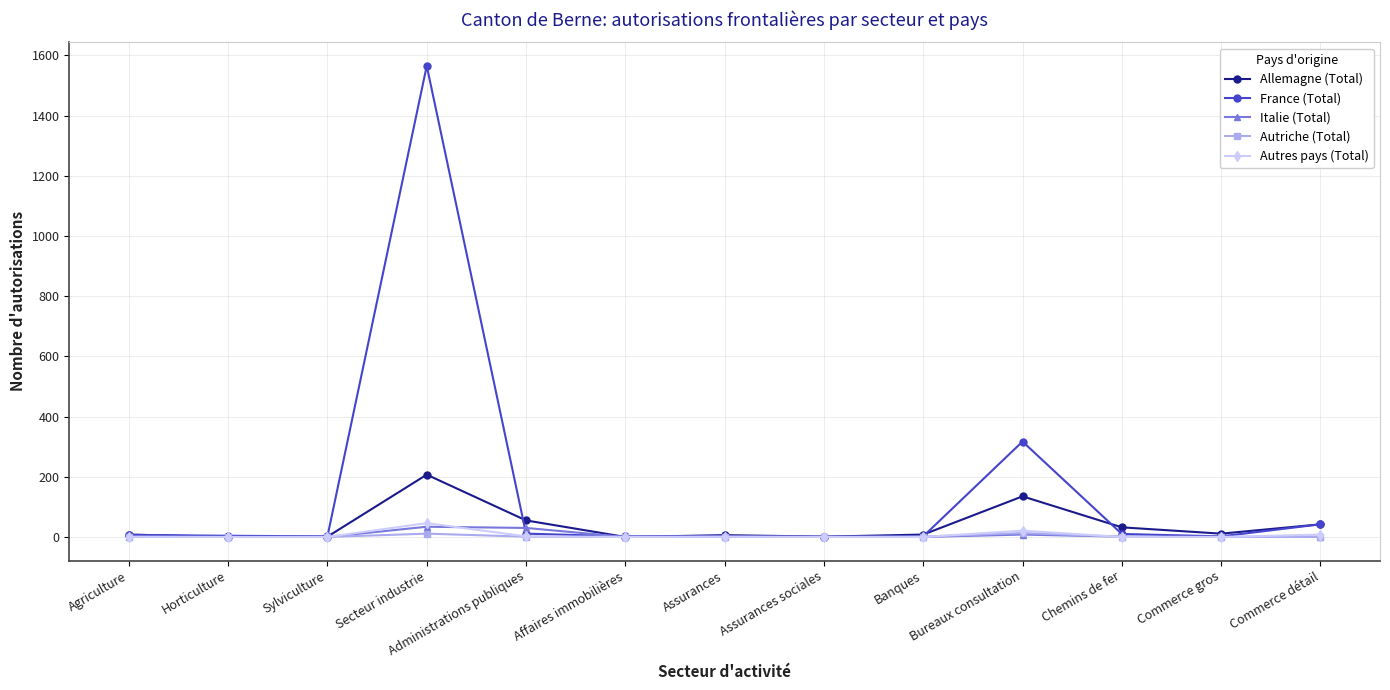

What is the difference between the highest and lowest values at Bureaux consultation?

309